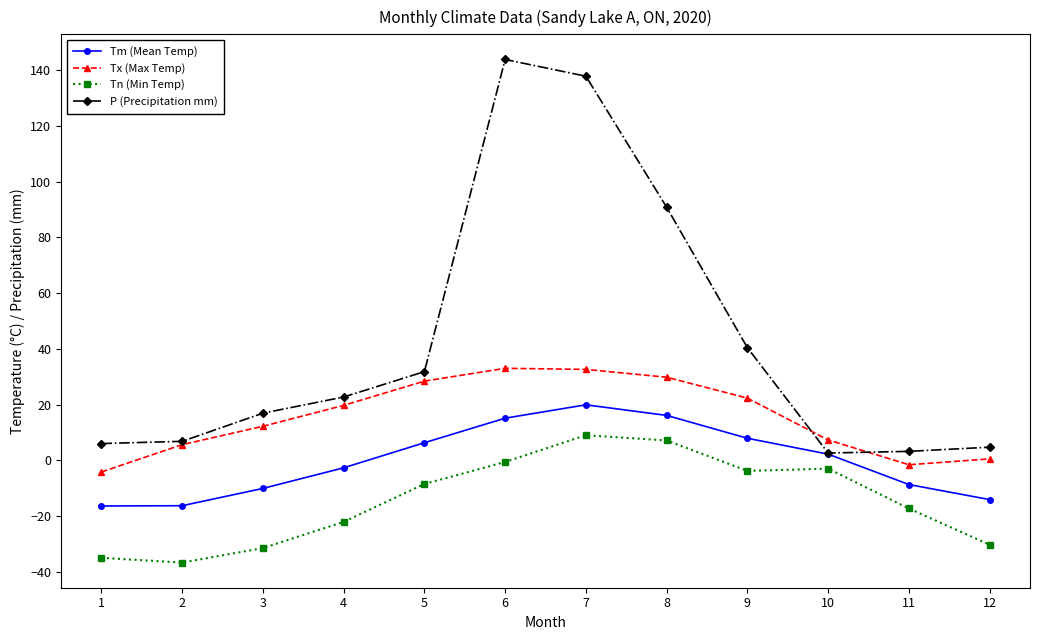

Between 3 and 5, which series saw the biggest shift?

Tn (Min Temp)